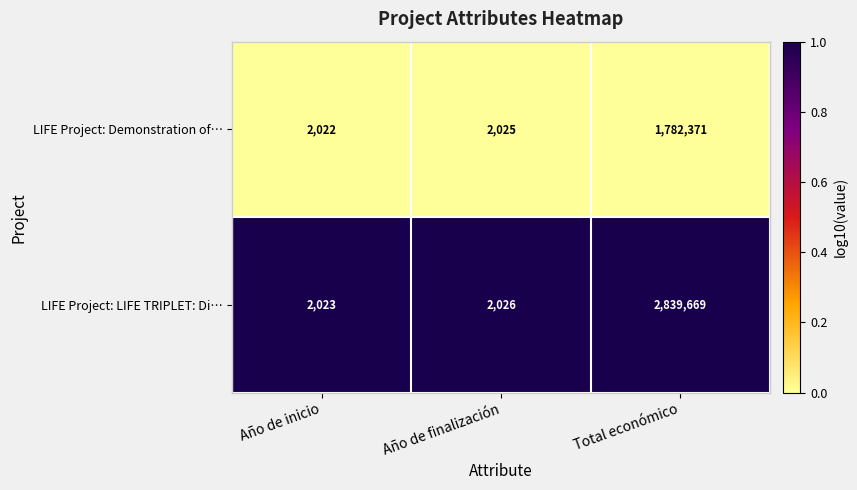

Which series has the largest total across all categories?

LIFE Project: LIFE TRIPLET: Di…